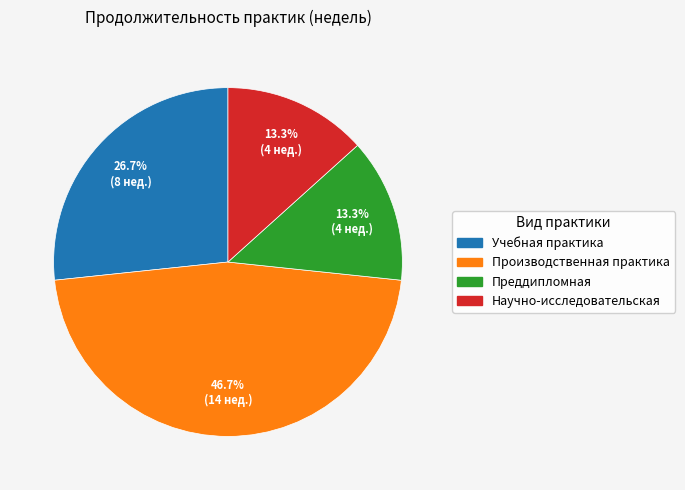

Is there any slice that represents more than half of the pie?

No